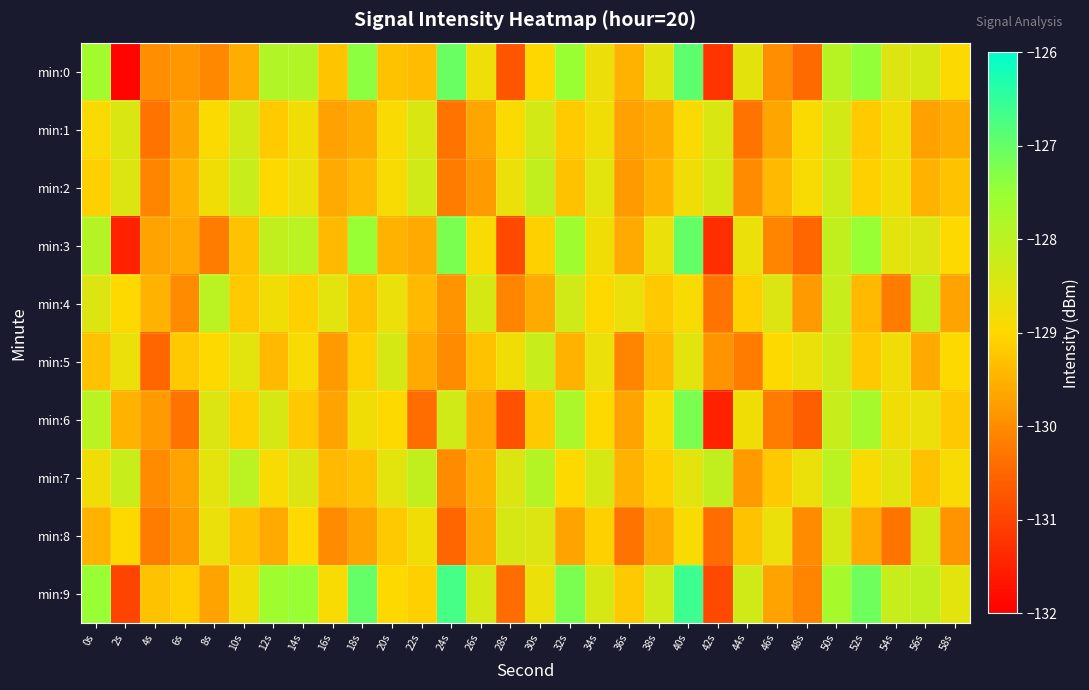

At which category is the sum across all series the highest?

40s